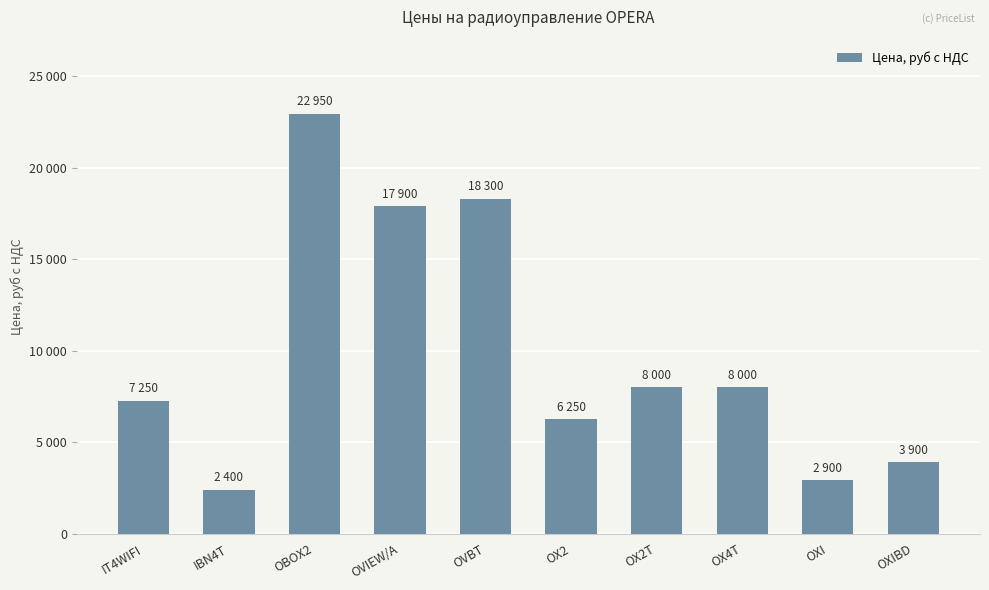

Is it true that the value at OXI is 2900?

True